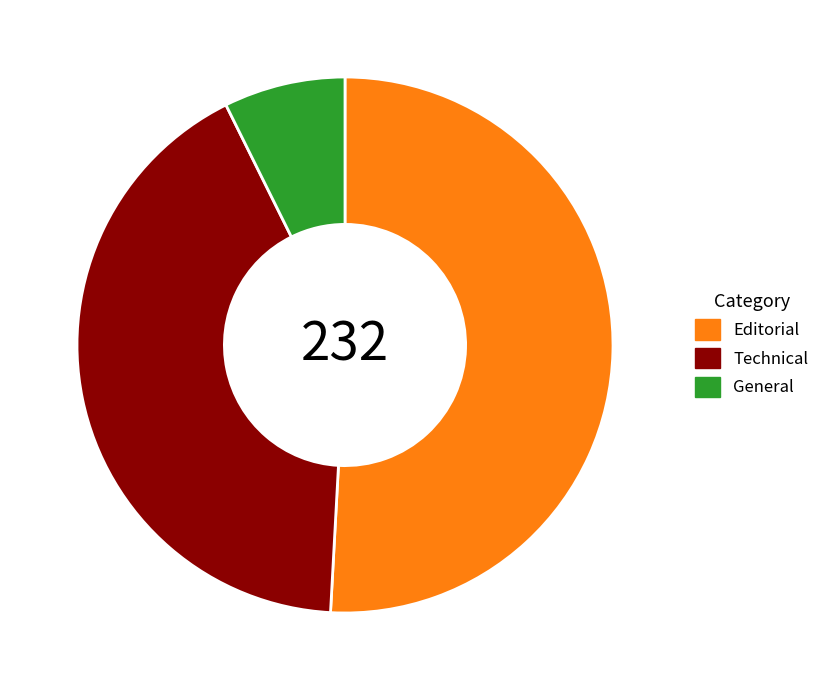

What is the largest slice in the pie chart?

Editorial